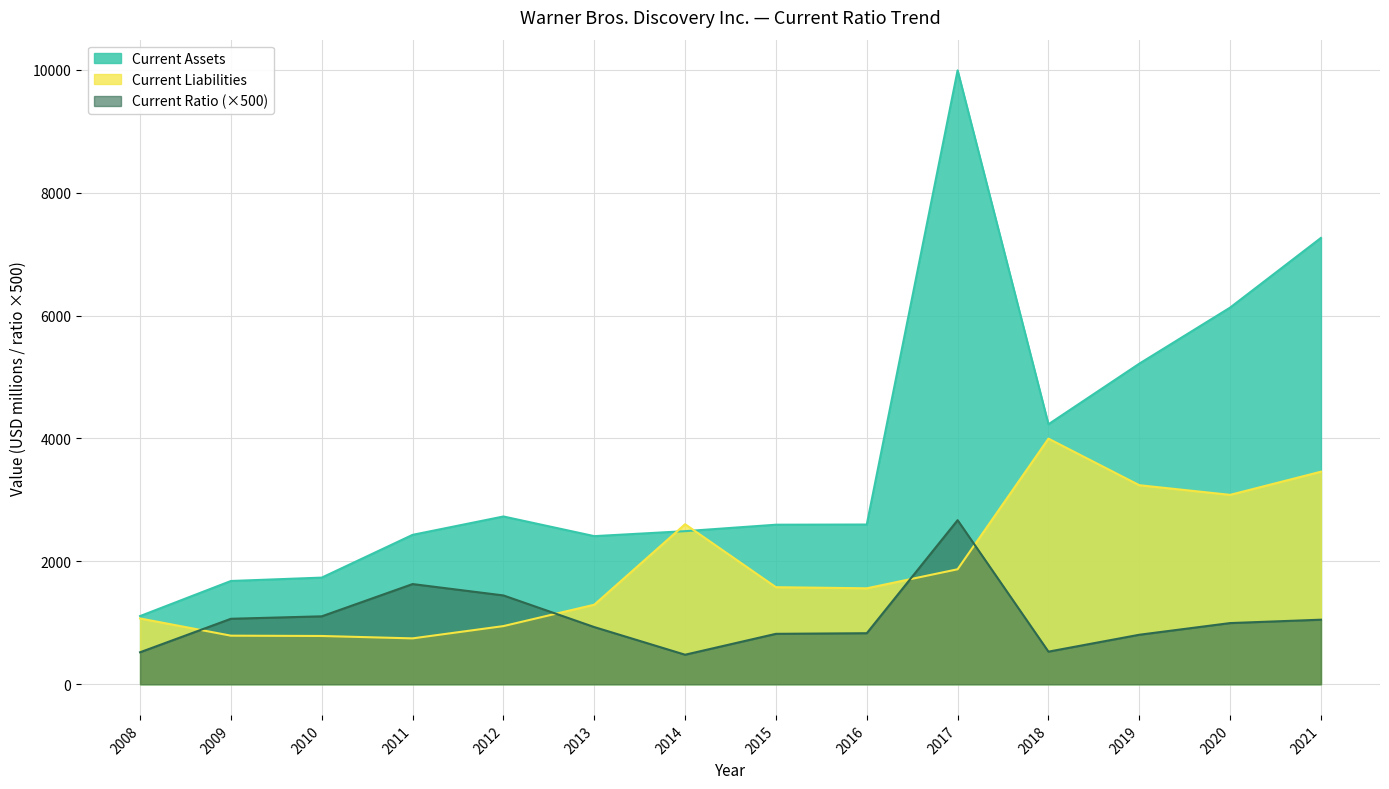

Does the chart display data point markers on the line(s)?

No